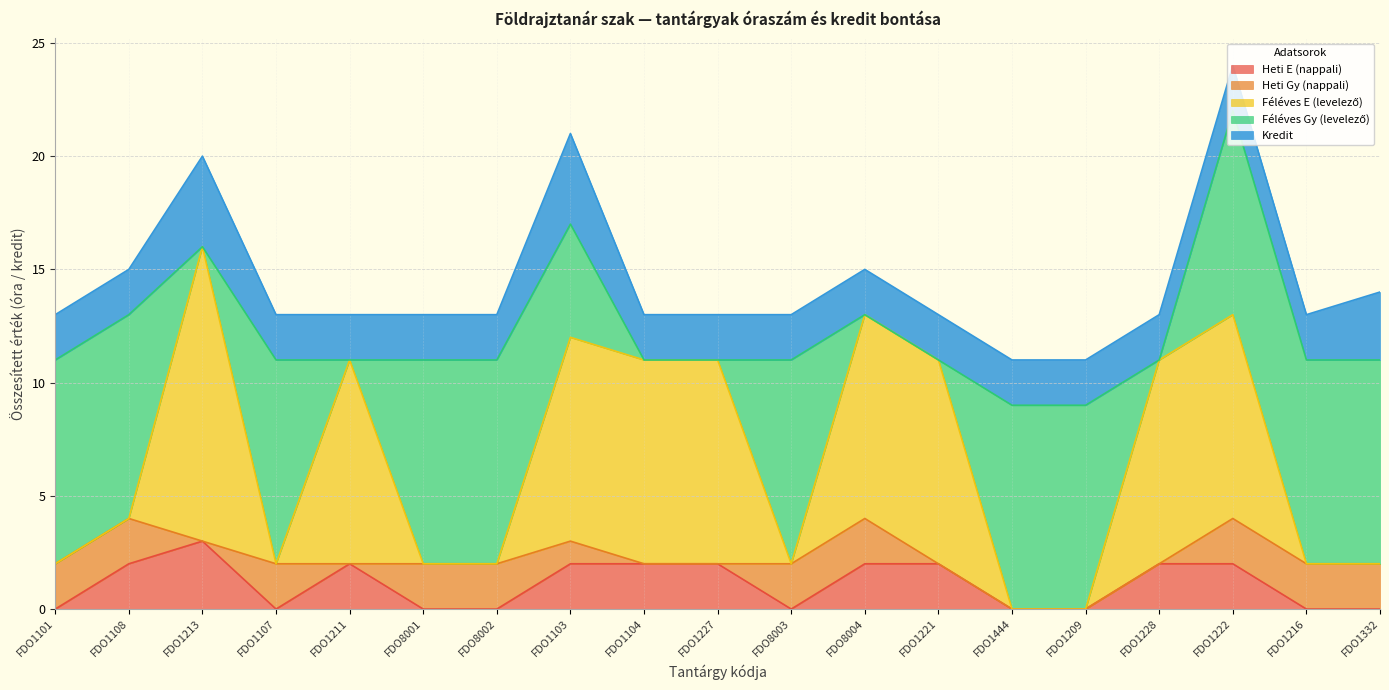

Does the chart display data point markers on the line(s)?

No